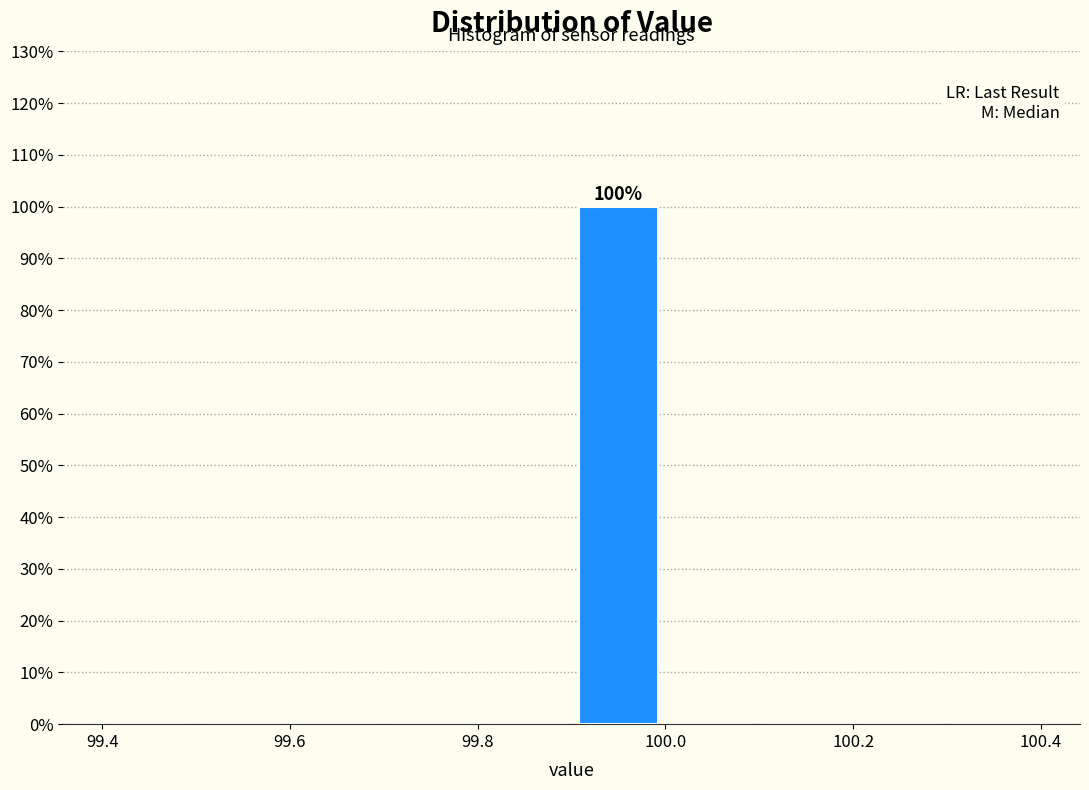

Over which range of the x-axis is the bar tallest?

99.9 to 100.0